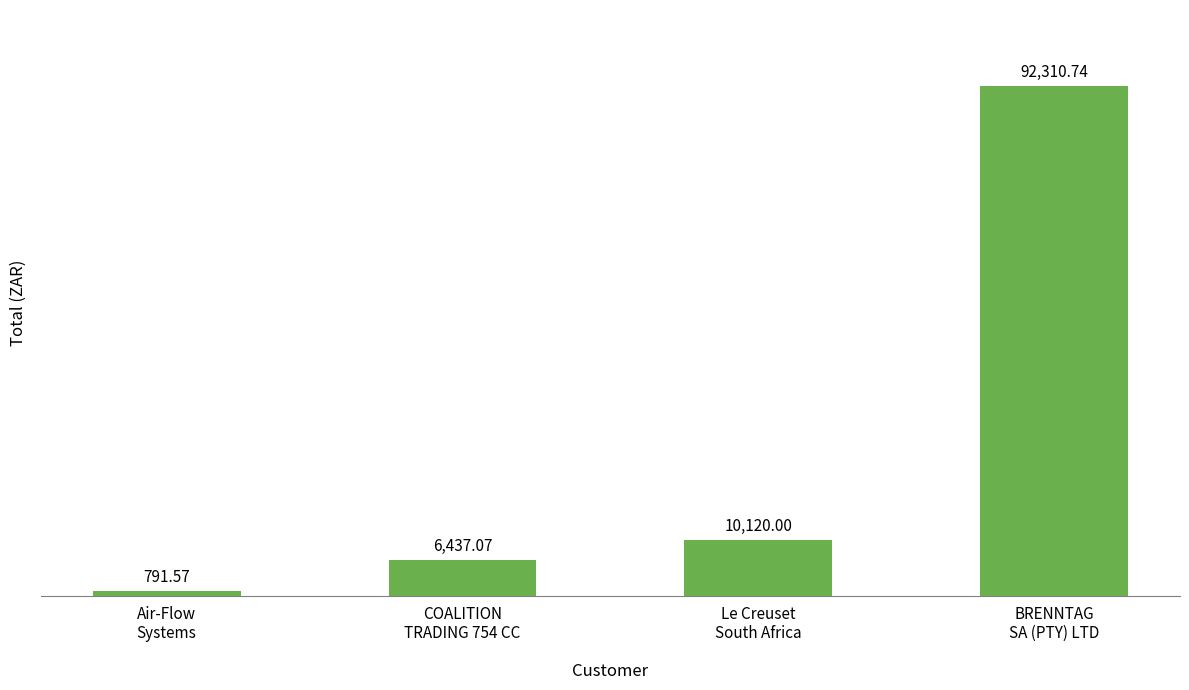

What is the sum of the values at Le Creuset
South Africa and COALITION
TRADING 754 CC?

16557.1